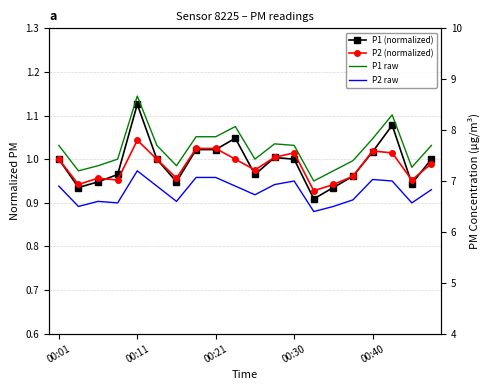

Reading right to left, transcribe all the data shown in this chart.

P1 (normalized): 1.0	0.9	1.1	1.0	1.0	0.9	0.9	1.0	1.0	1.0	1.0	1.0	1.0	0.9	1.0	1.1	1.0	0.9	0.9	1.0
P2 (normalized): 1.0	1.0	1.0	1.0	1.0	0.9	0.9	1.0	1.0	1.0	1.0	1.0	1.0	1.0	1.0	1.0	1.0	1.0	0.9	1.0
P1 raw: 7.7	7.3	8.3	7.8	7.4	7.2	7.0	7.7	7.7	7.4	8.1	7.9	7.9	7.3	7.7	8.7	7.4	7.3	7.2	7.7
P2 raw: 6.8	6.6	7.0	7.0	6.6	6.5	6.4	7.0	6.9	6.7	6.9	7.1	7.1	6.6	6.9	7.2	6.6	6.6	6.5	6.9